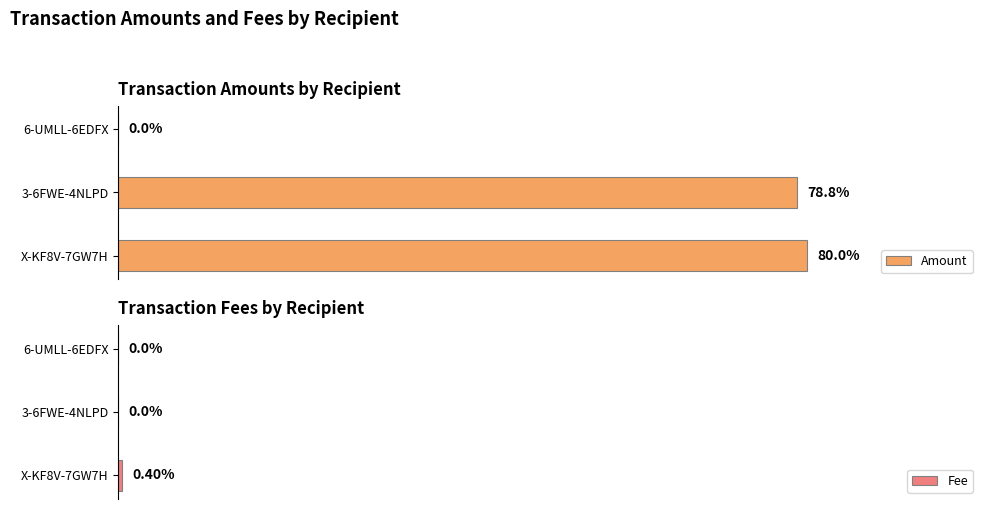

Are the bars grouped side by side (vs. stacked)?

Yes